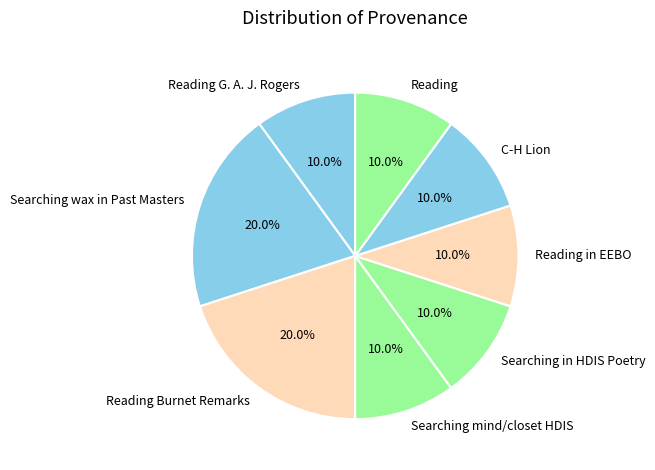

Approximately how many times larger is the value at Reading Burnet Remarks compared to C-H Lion?

2.0